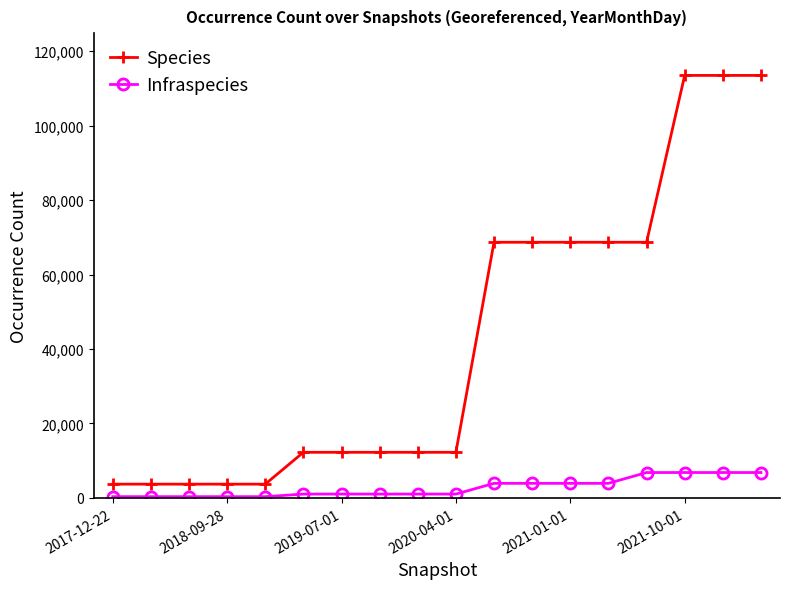

What is the greatest value displayed?

113494